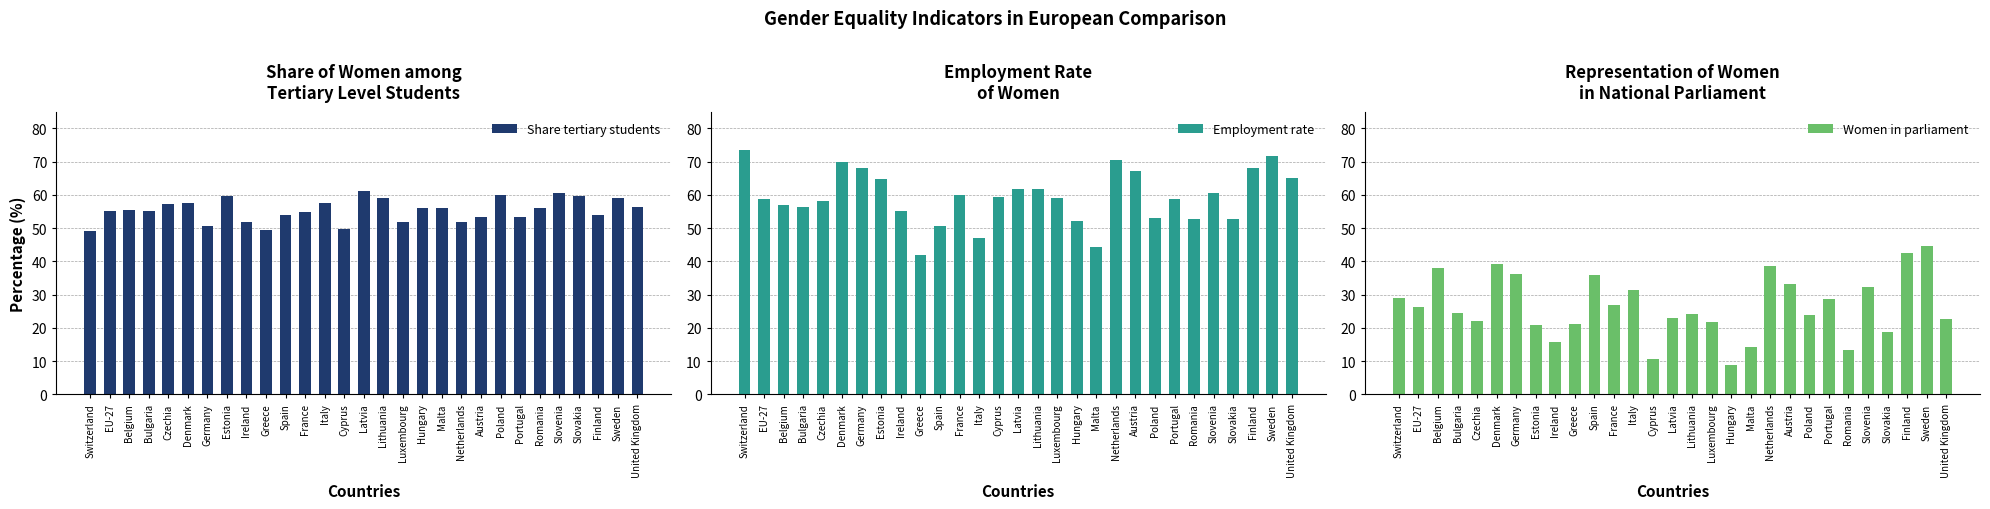

What is the label of the 14th bar from the right?

Lithuania